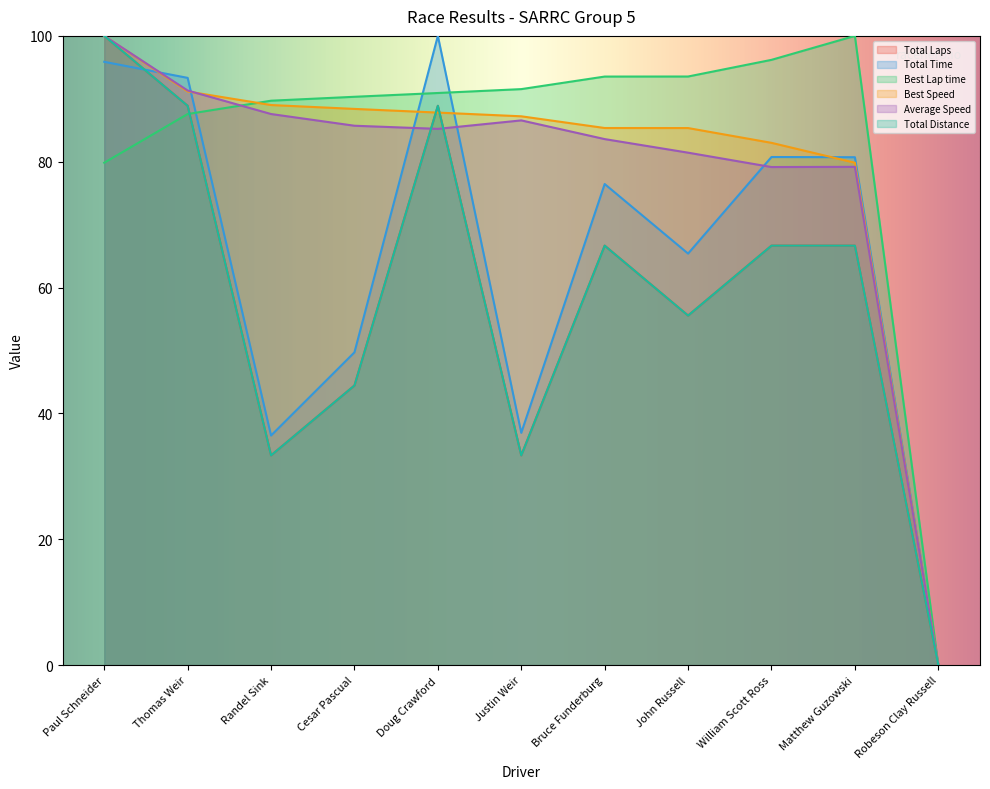

At which label is Best Speed closest to 50?

Matthew Guzowski